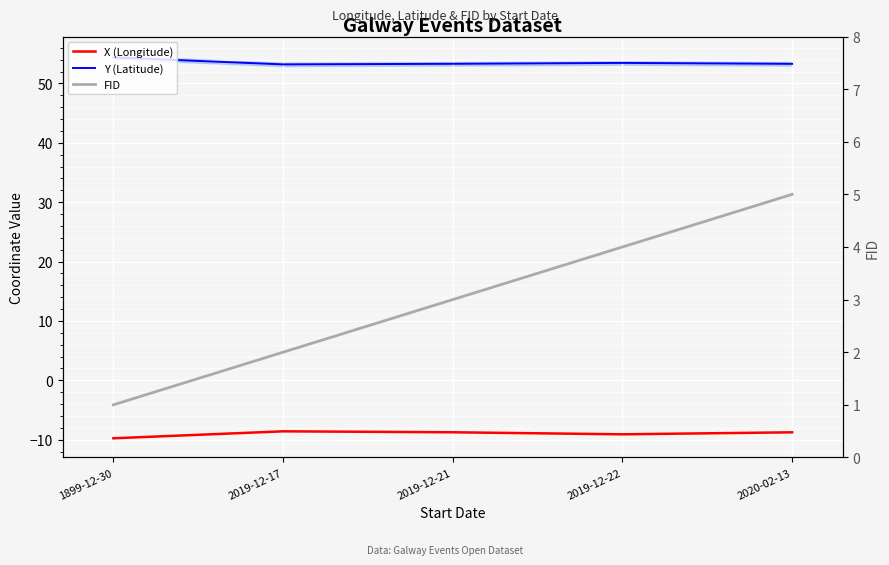

What is the total value across all series at 2020-02-13?

49.5